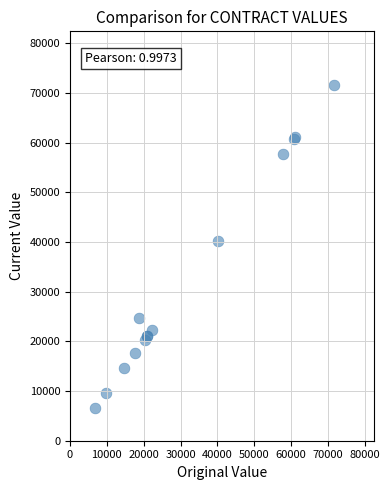

What Y value in the scatter plot is closest to 39165?

40265.6